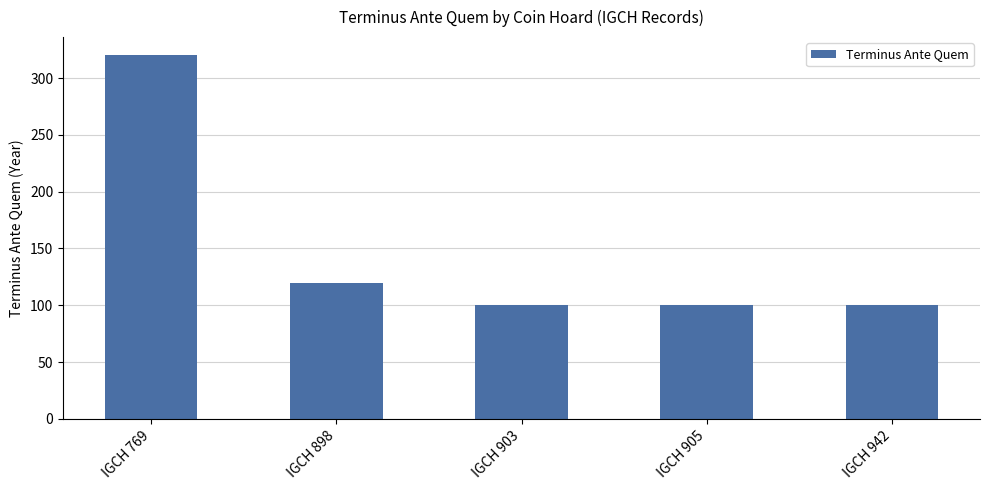

Is it true that the value at IGCH 942 is 100?

True